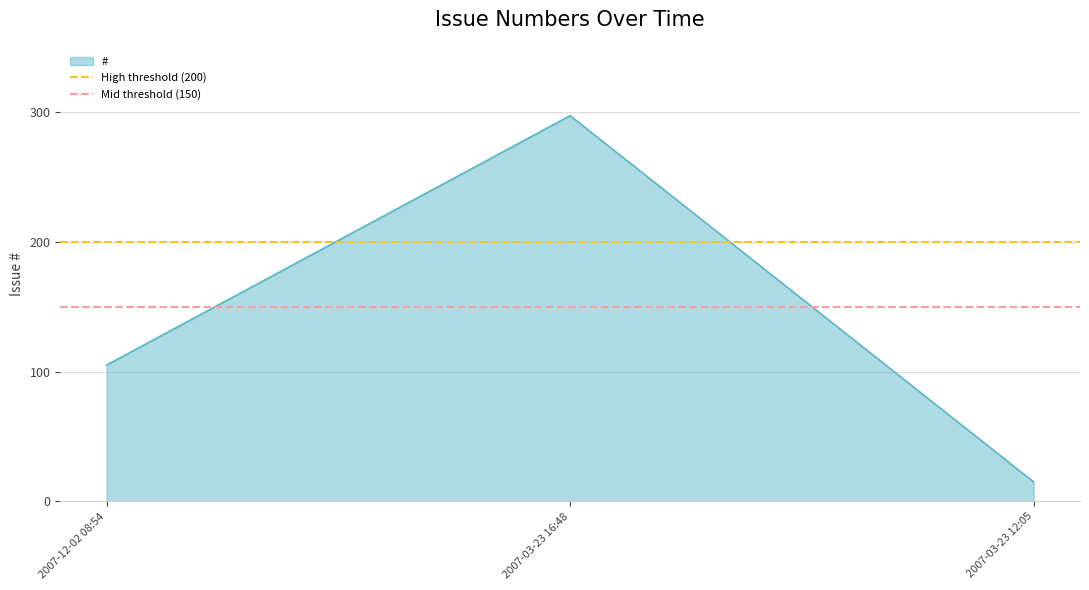

True or false: # has a value of 43 at 2007-12-02 08:54.

False